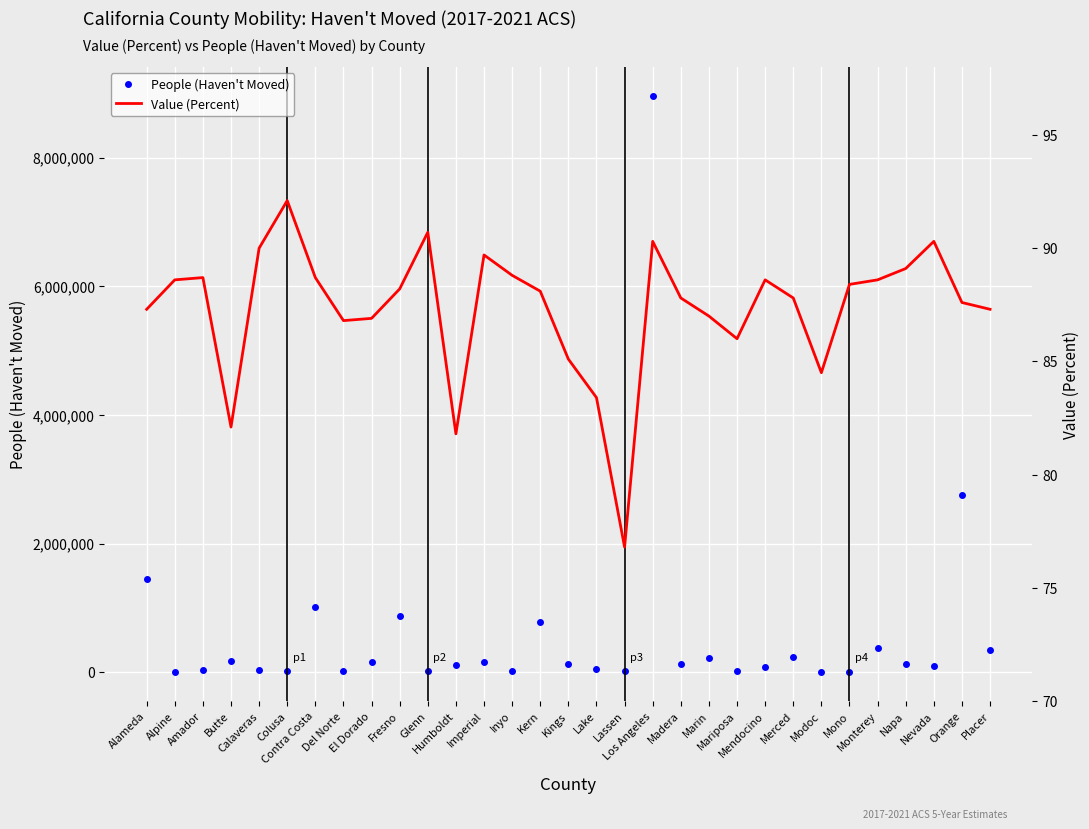

Which label corresponds to the largest value in the chart?

Los Angeles